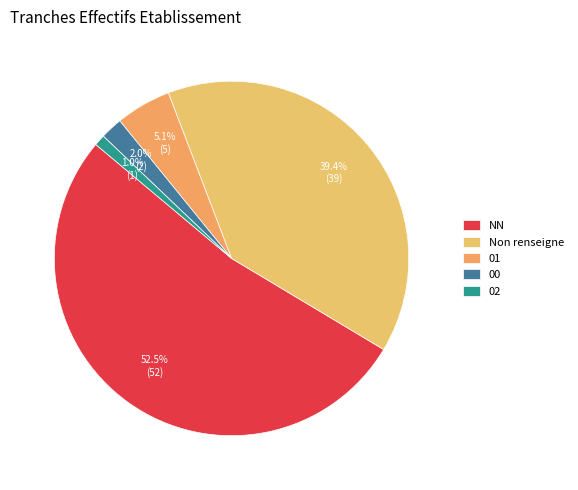

Rank the categories by value from lowest to highest.

02, 00, 01, Non renseigne, NN